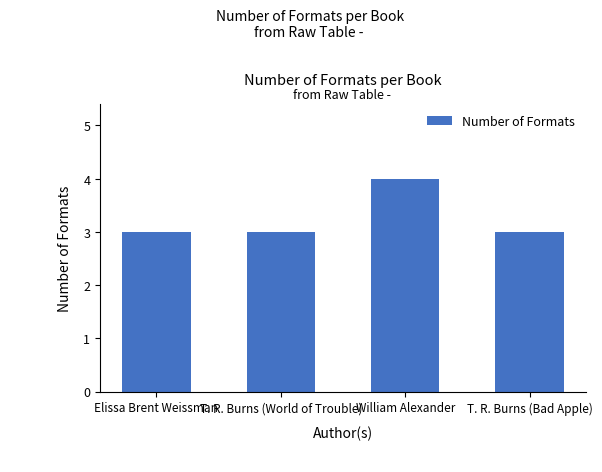

Does the chart contain any negative values?

No